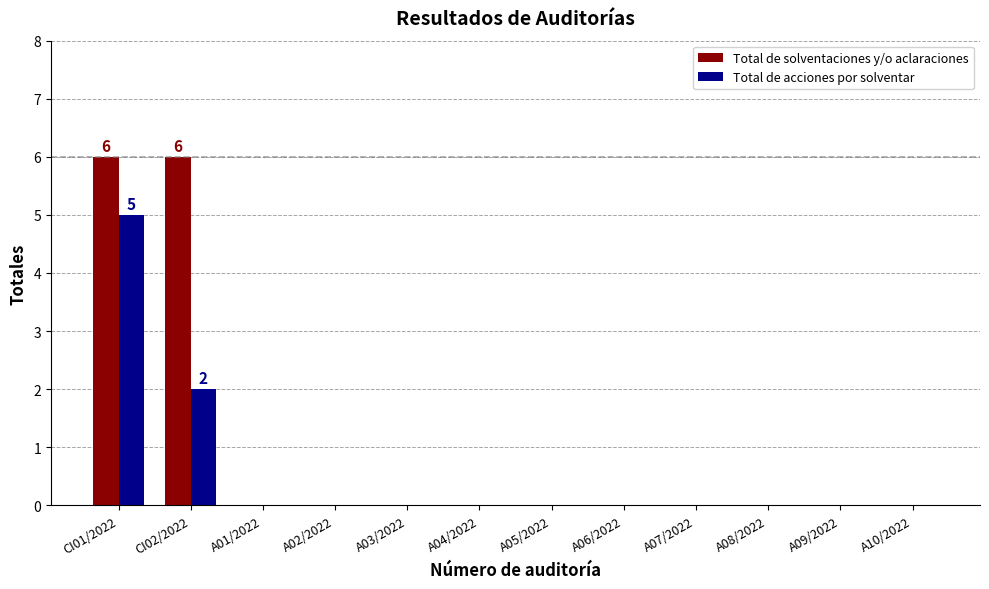

Which series has the largest total across all categories?

Total de solventaciones y/o aclaraciones